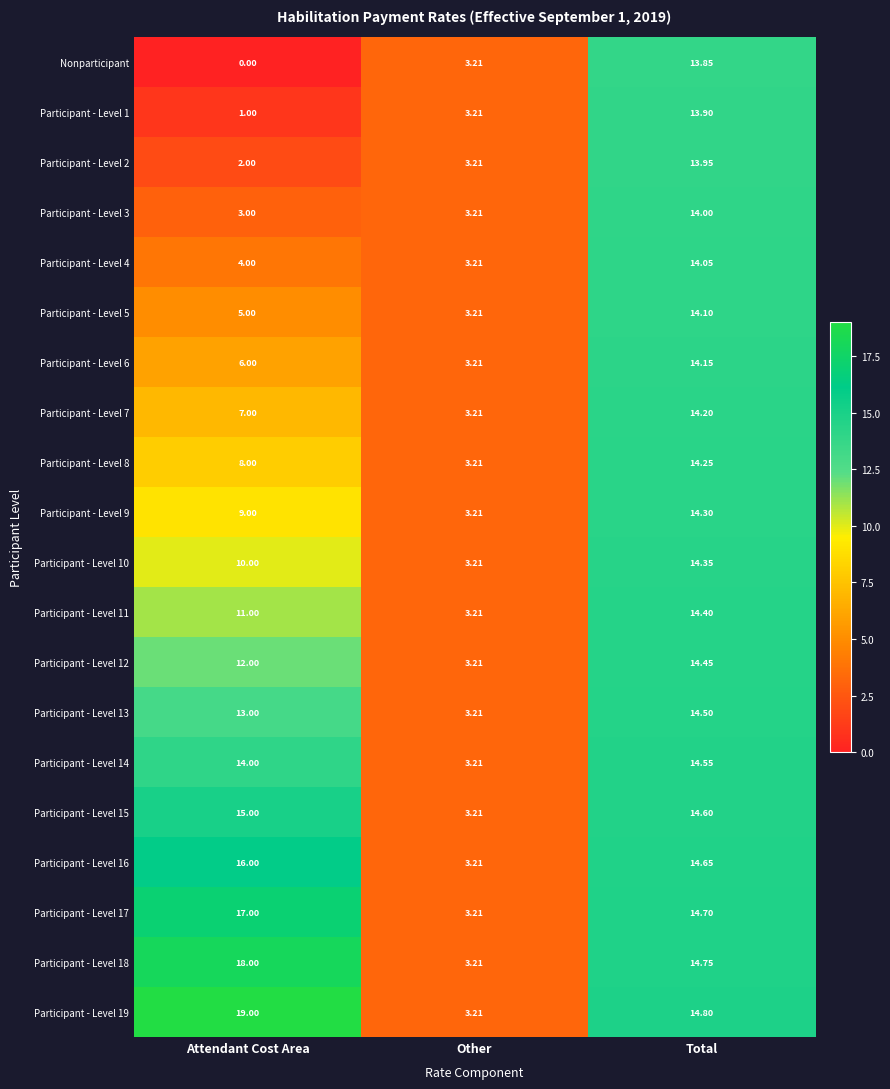

Where does the Nonparticipant series first go above 3?

Other